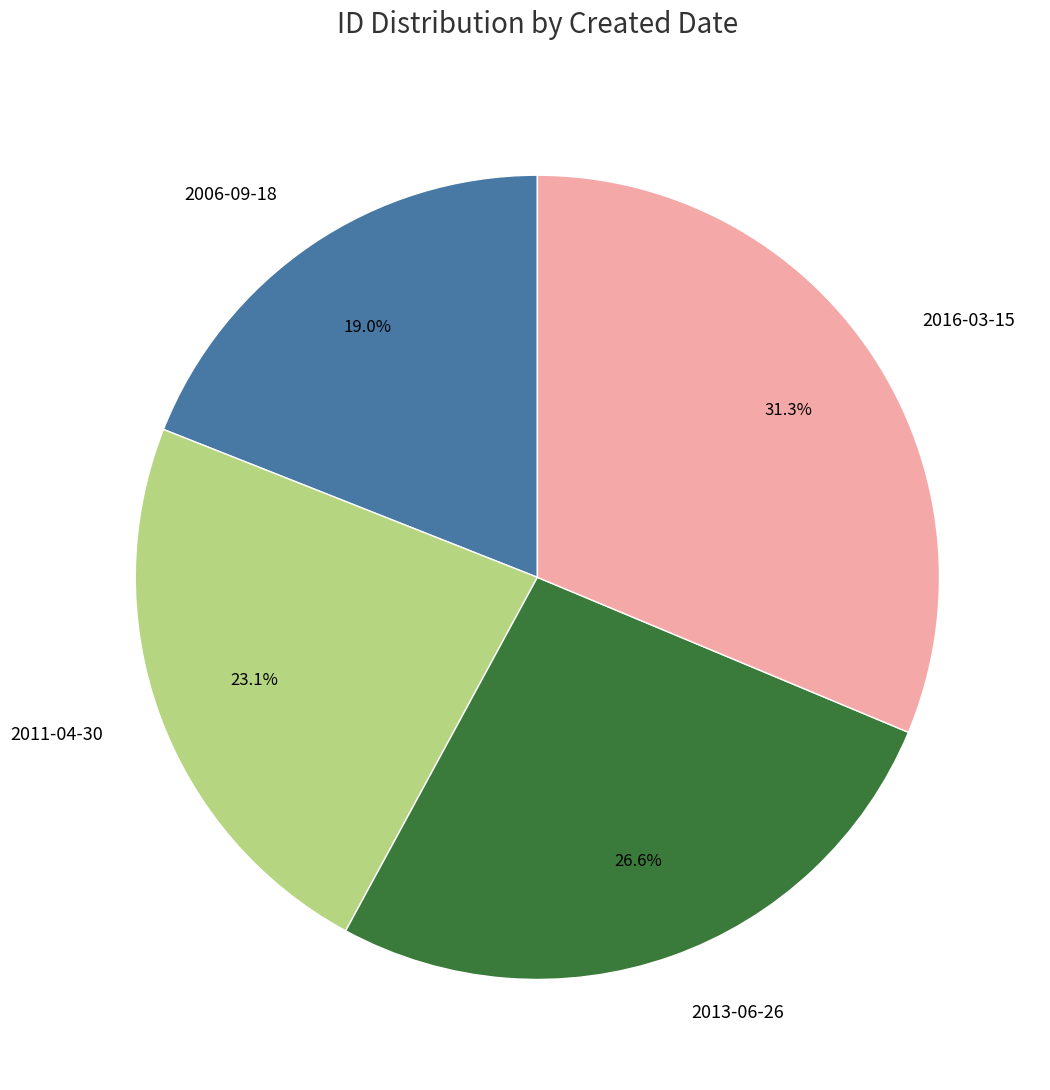

Does 2011-04-30 account for over 50% of the chart?

No